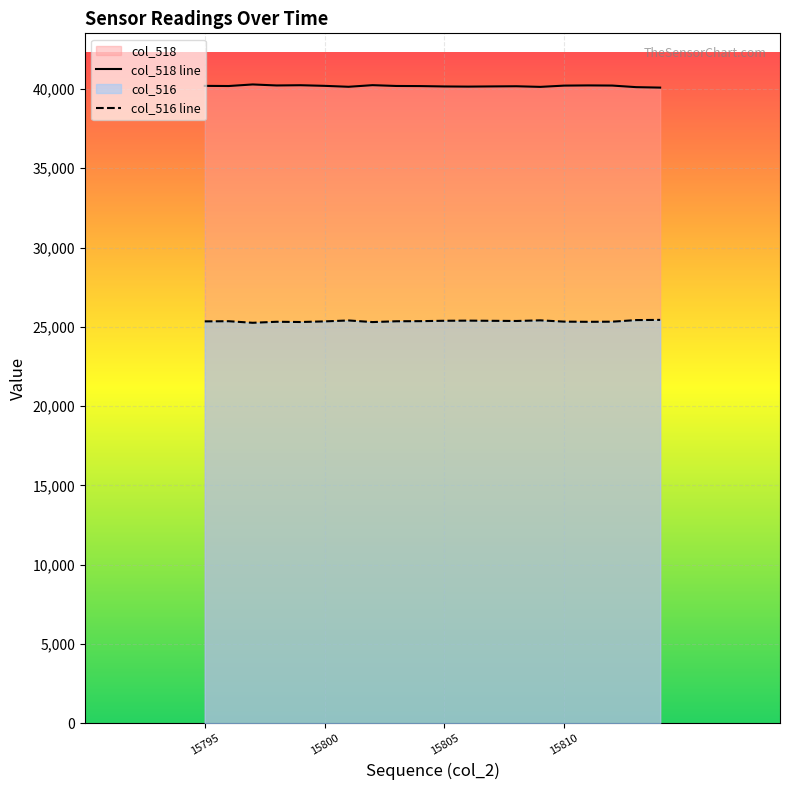

True or false: col_516 line and col_518 line intersect in this chart.

False